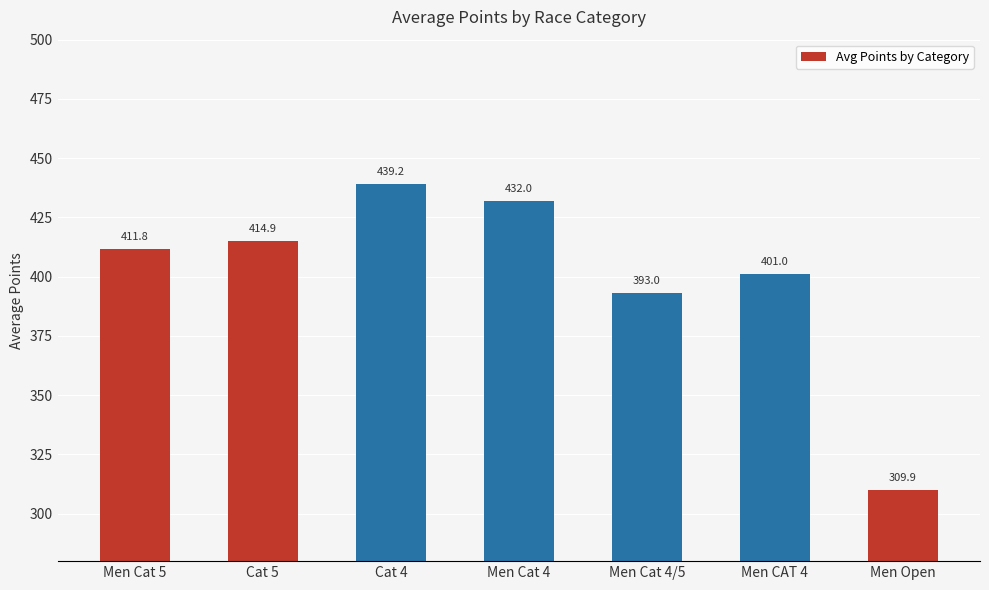

The value at Men CAT 4 is 270.8. True or false?

False